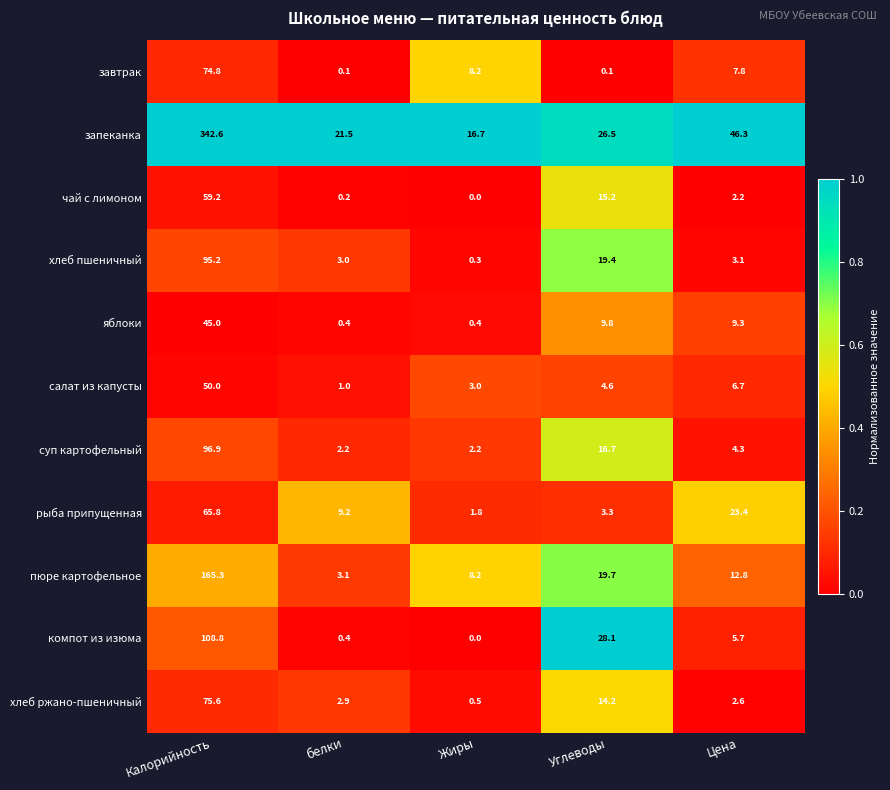

What is the total value across all series at Цена?

124.2